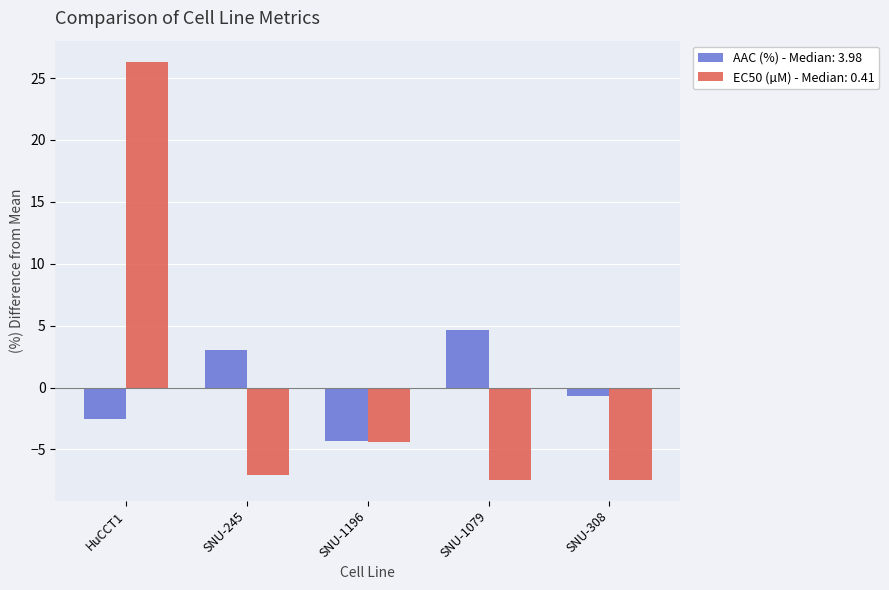

What is the maximum value shown in the chart?

26.3